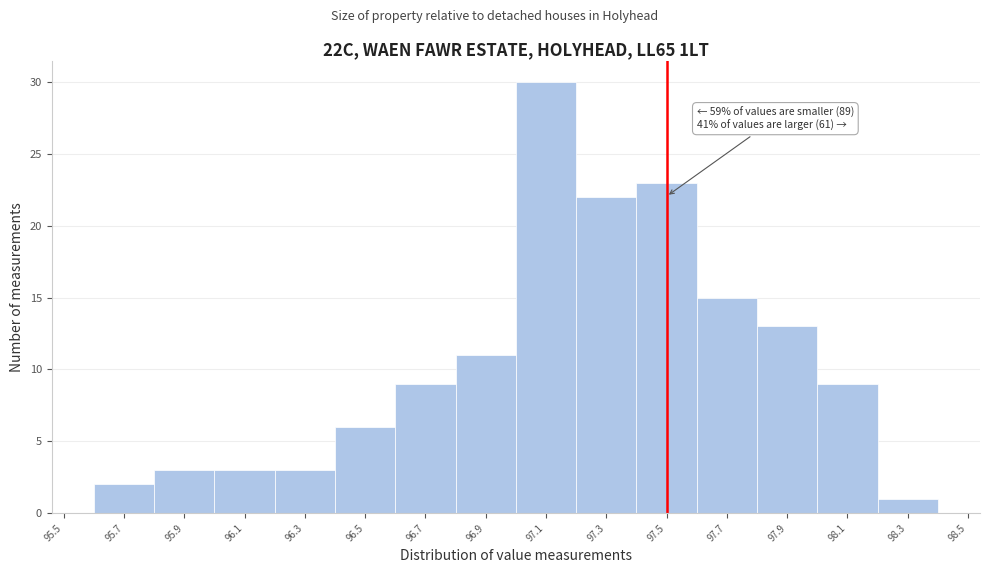

Over which range of the x-axis is the bar tallest?

97.0 to 97.2